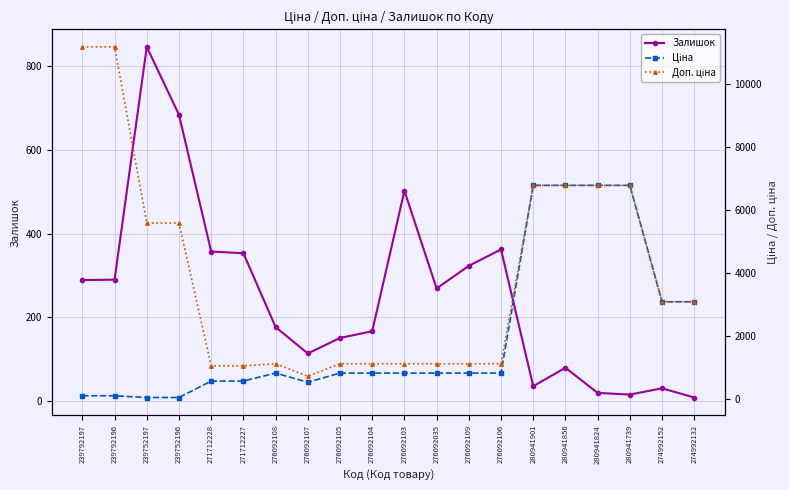

True or false: Залишок and Доп. ціна intersect in this chart.

False